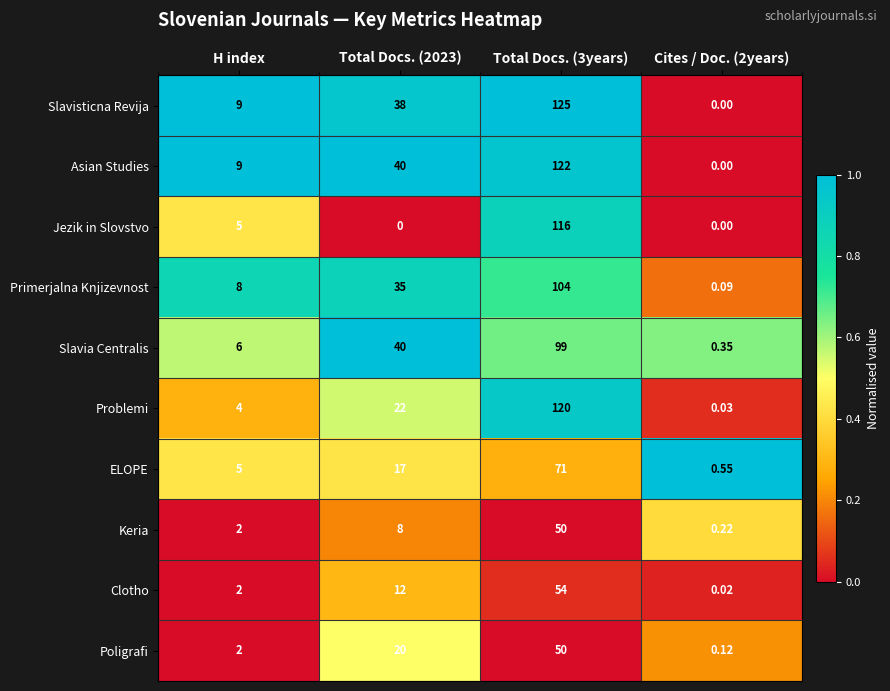

Which series has the largest range (max minus min)?

Slavisticna Revija